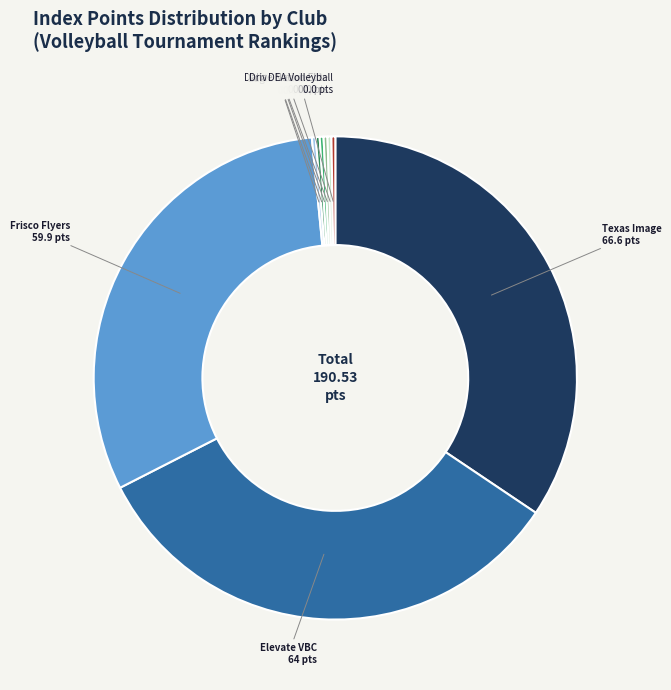

Is there a majority slice in this chart?

No